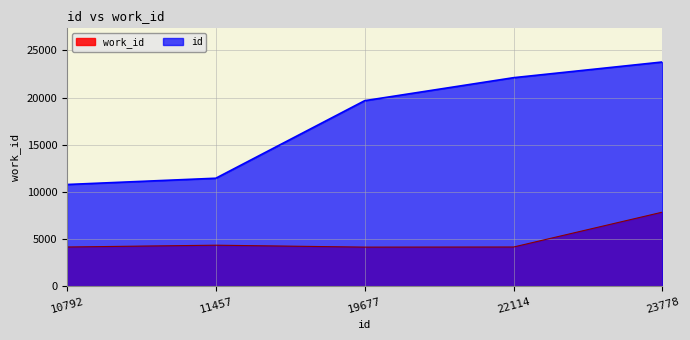

Does the chart have visible grid lines?

Yes